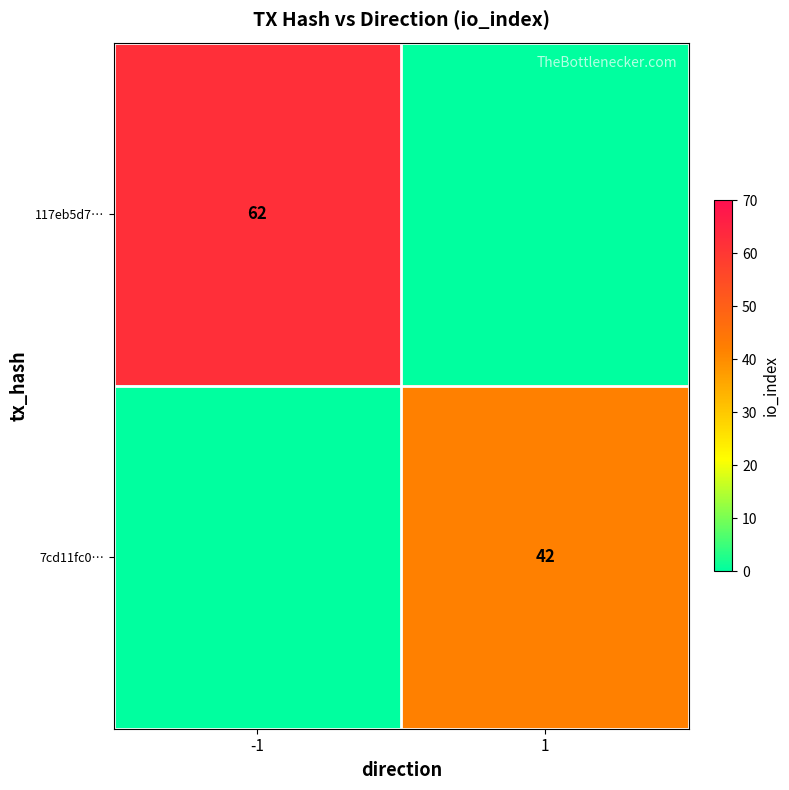

Which has a higher value, 1 or -1?

-1